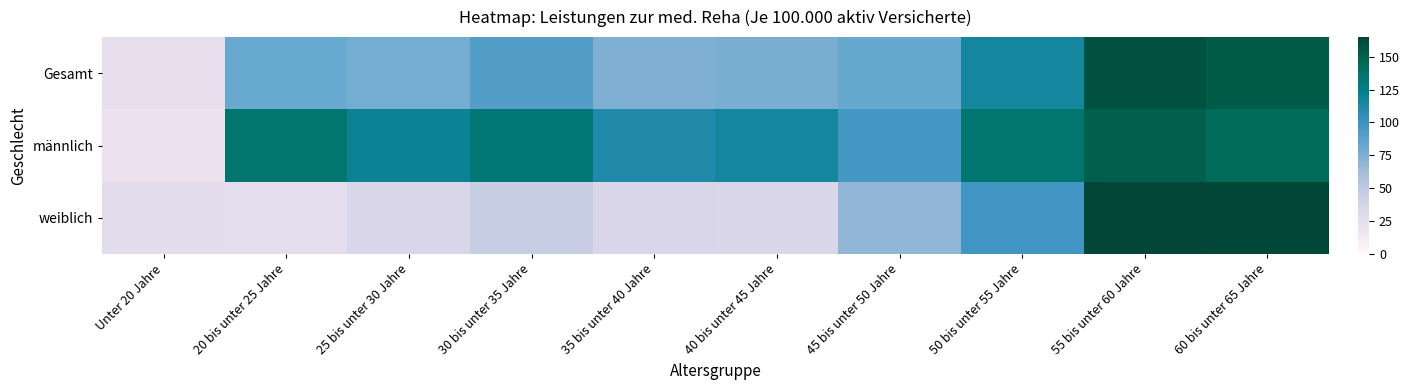

List the series in order of their peak value, highest first.

weiblich, Gesamt, männlich